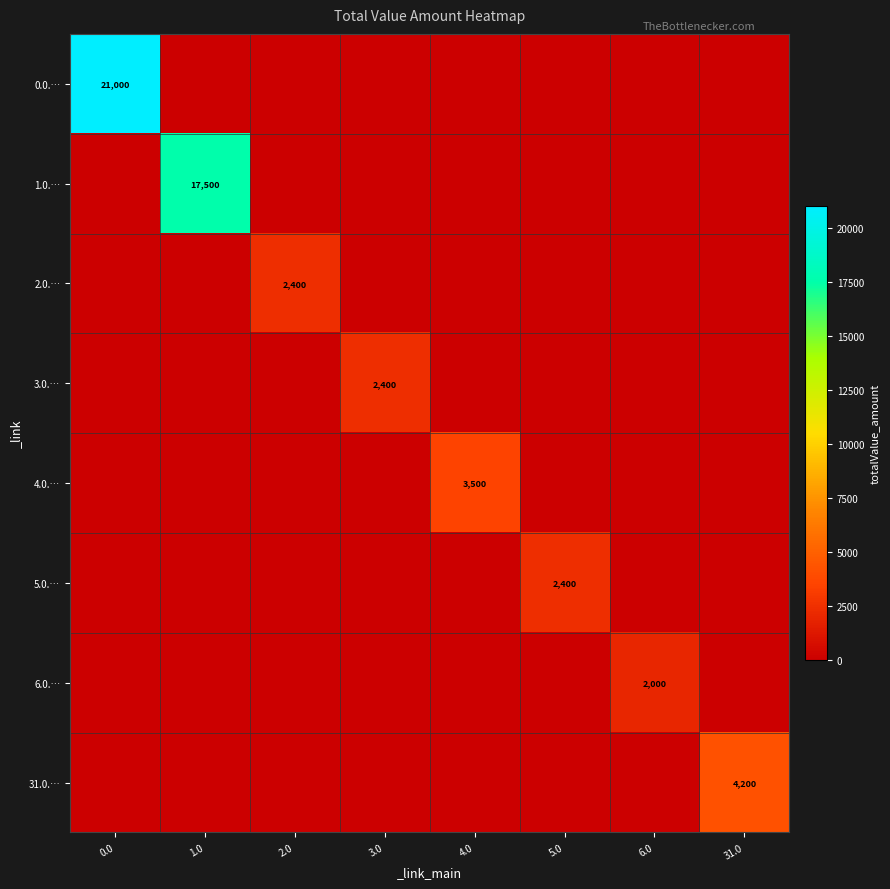

Is it true that 5.0.… equals 662 at 5.0?

False